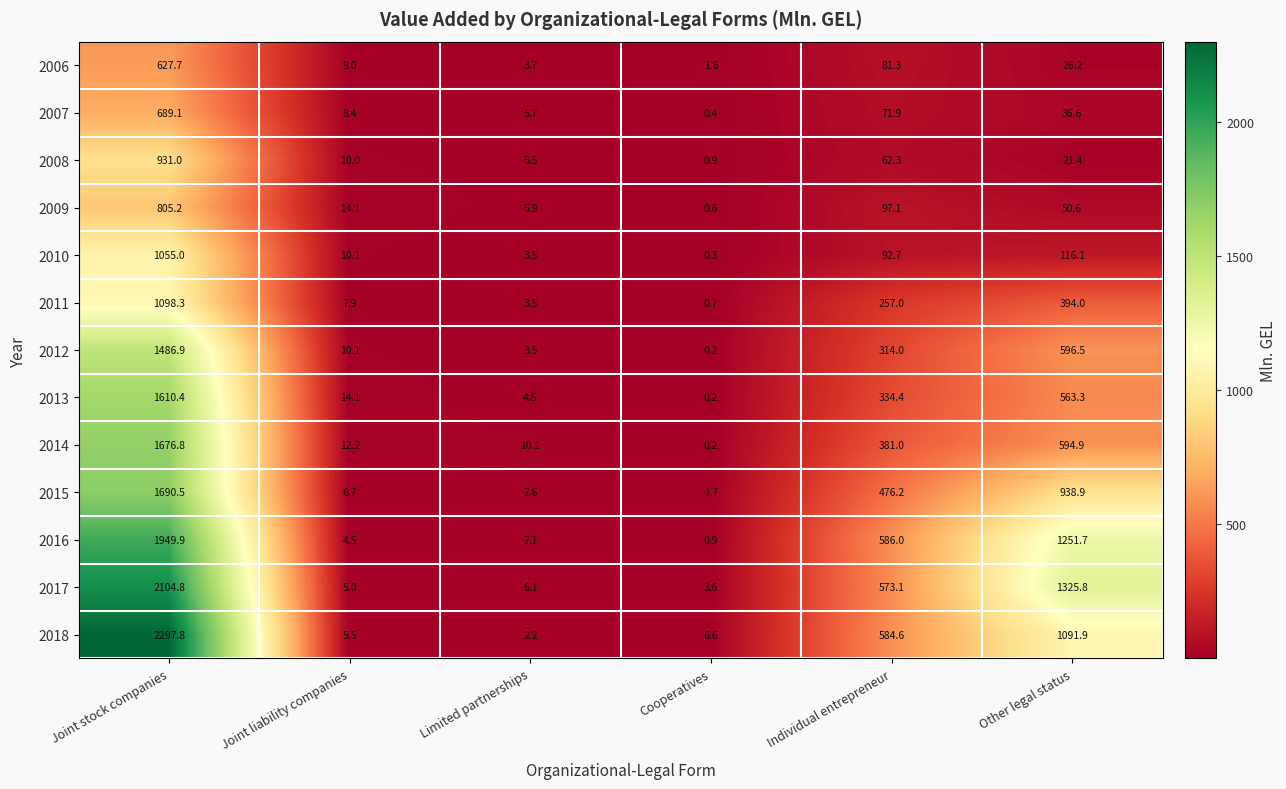

Which series changed the most between Joint stock companies and Limited partnerships?

2018